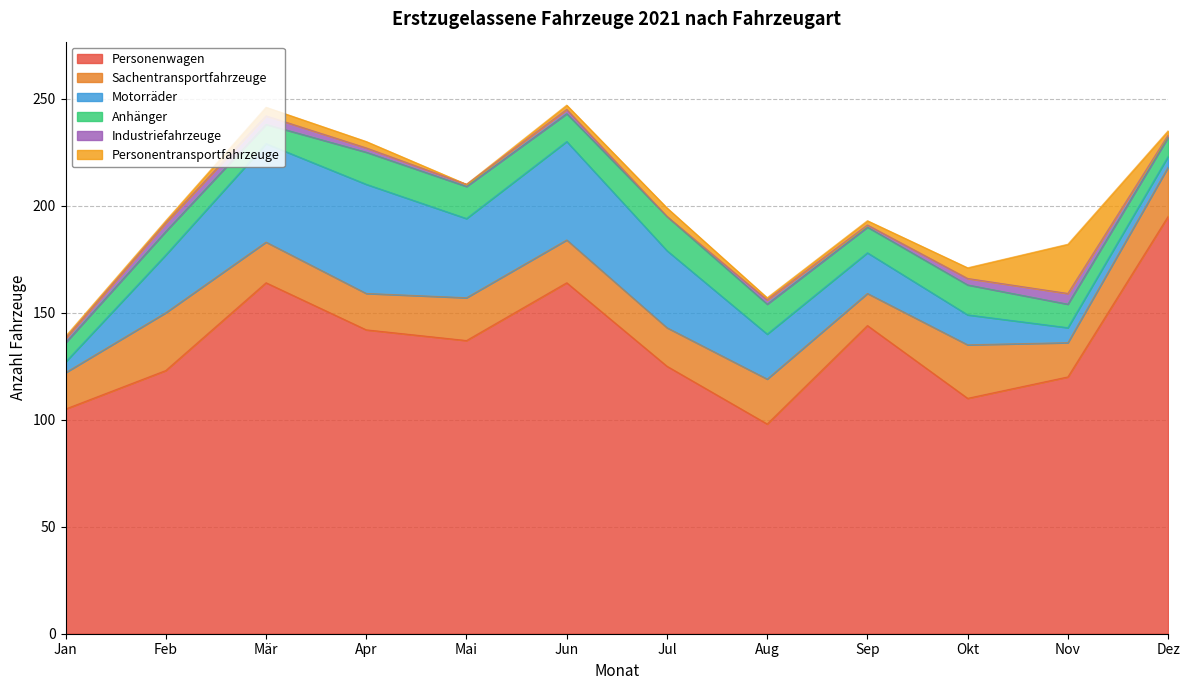

The value of Industriefahrzeuge at Jun is 2. True or false?

True